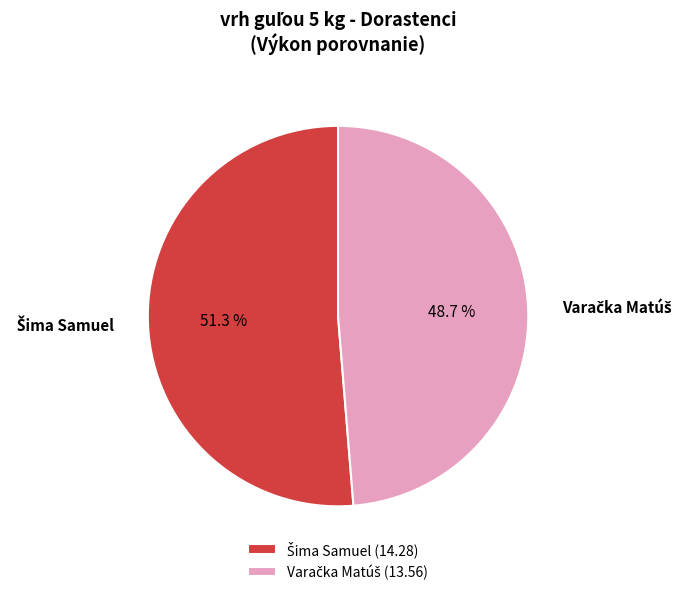

To the nearest percent, what is the difference between the largest and smallest slice percentages?

3%